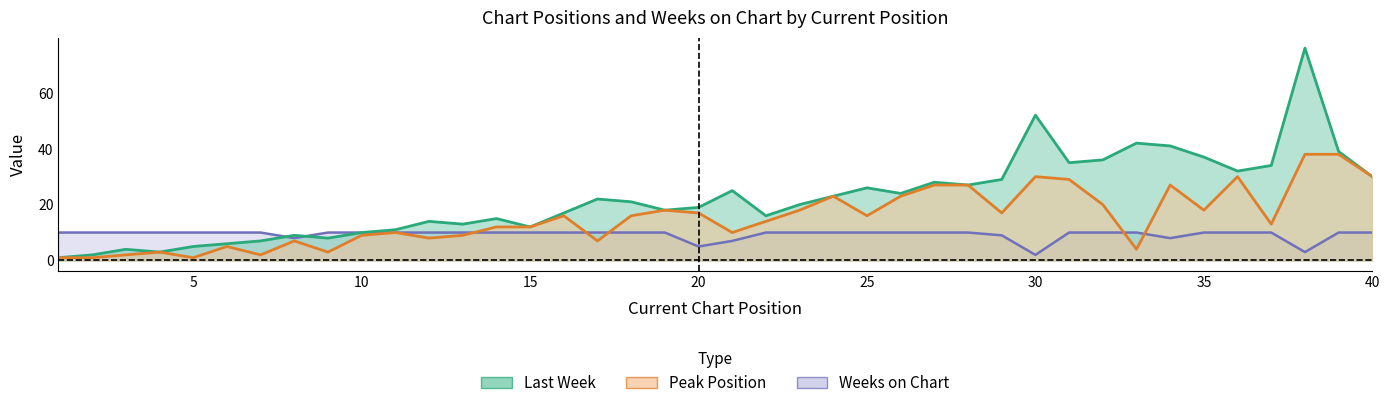

What is the value of the Weeks on Chart point at the 15th from the left?

10